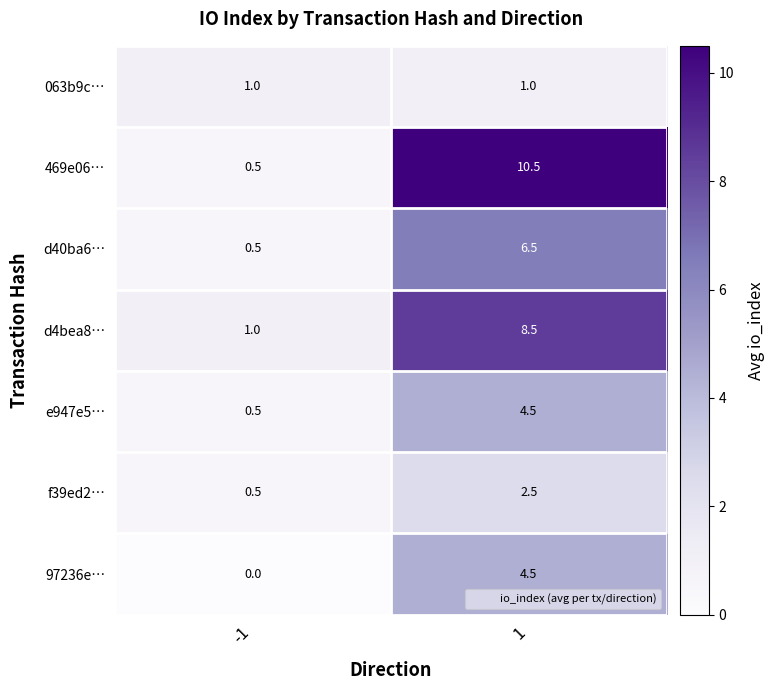

How many distinct data groups are displayed?

7